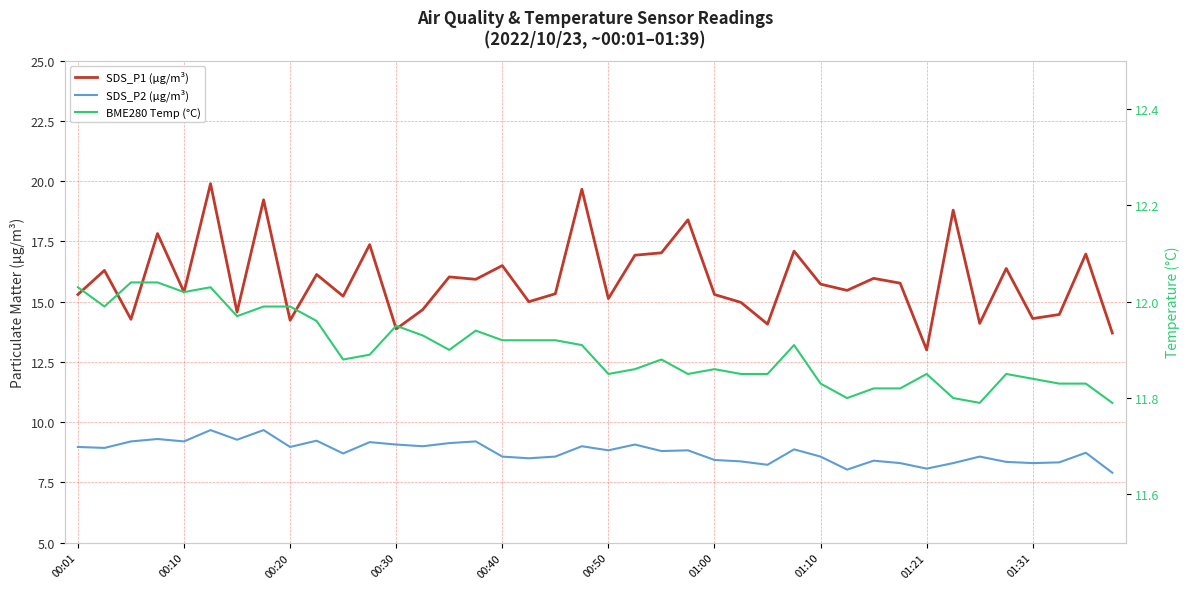

True or false: BME280 Temp (°C) and SDS_P2 (µg/m³) intersect in this chart.

False